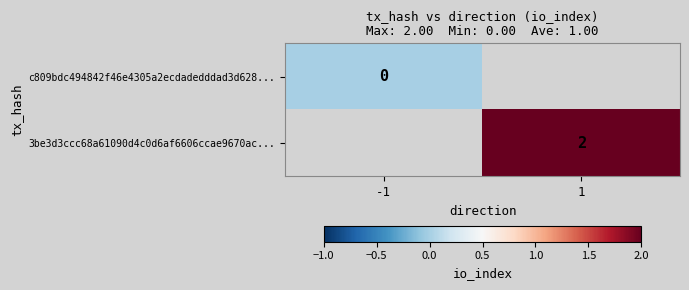

How many distinct data groups are displayed?

2